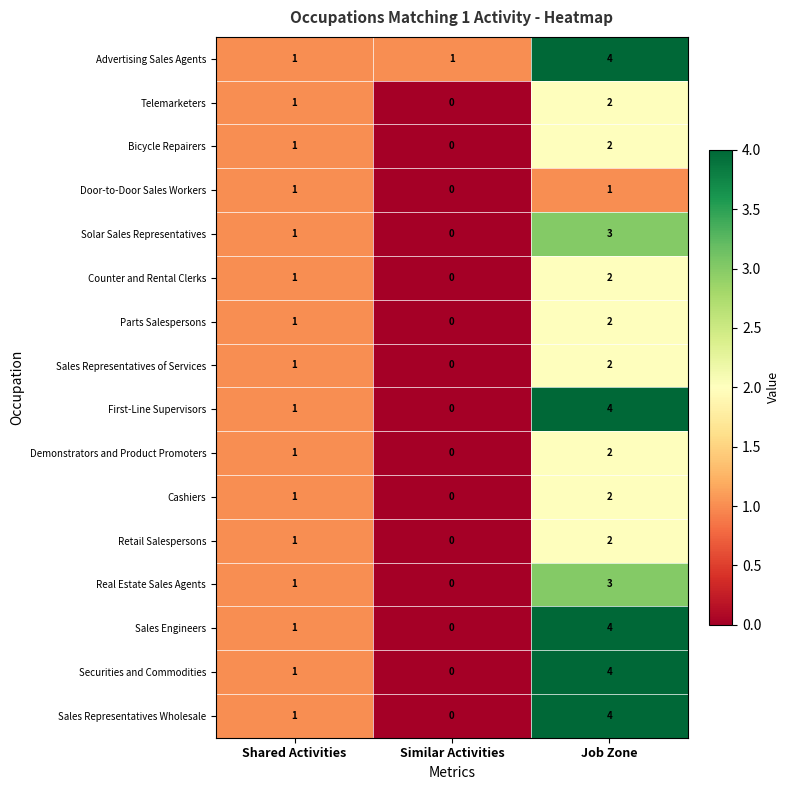

What is the difference between the highest and lowest values at Similar Activities?

1